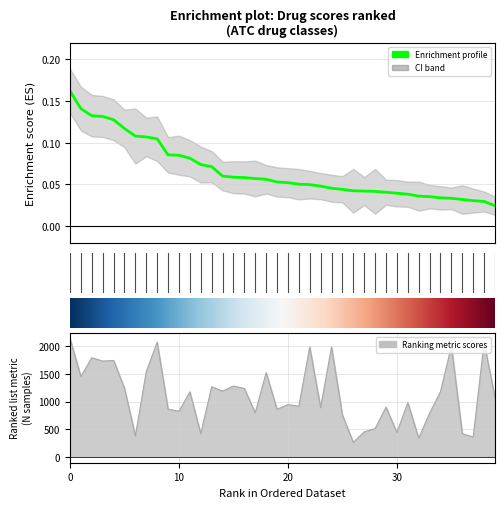

What is the difference between the second highest and second lowest values in the score series?

0.1